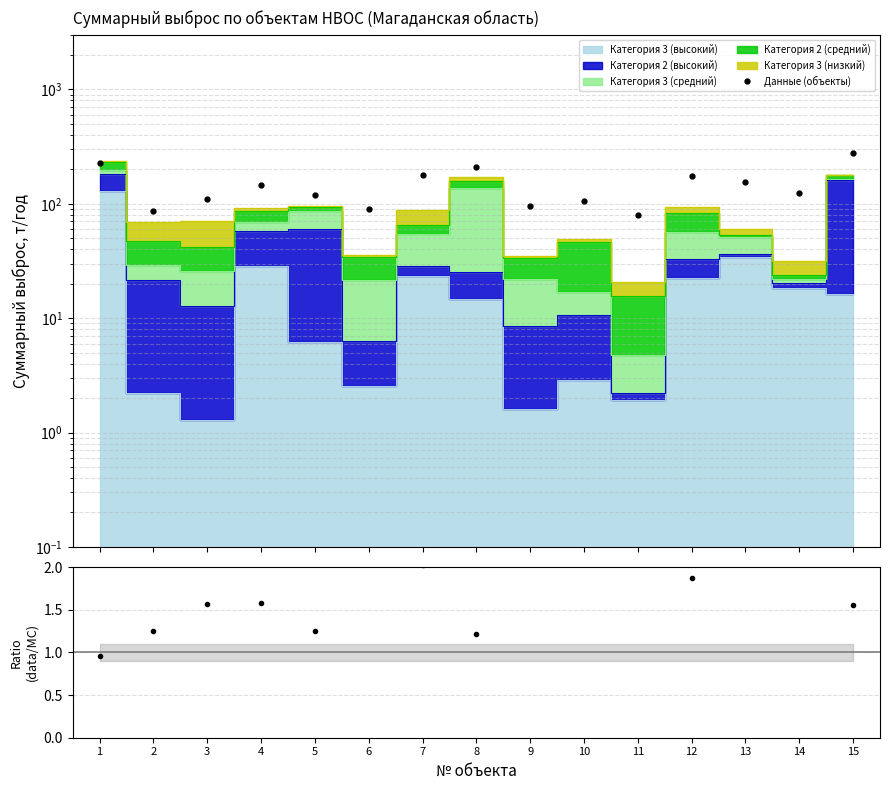

Where is Данные (объекты) nearest to the value 180?

7